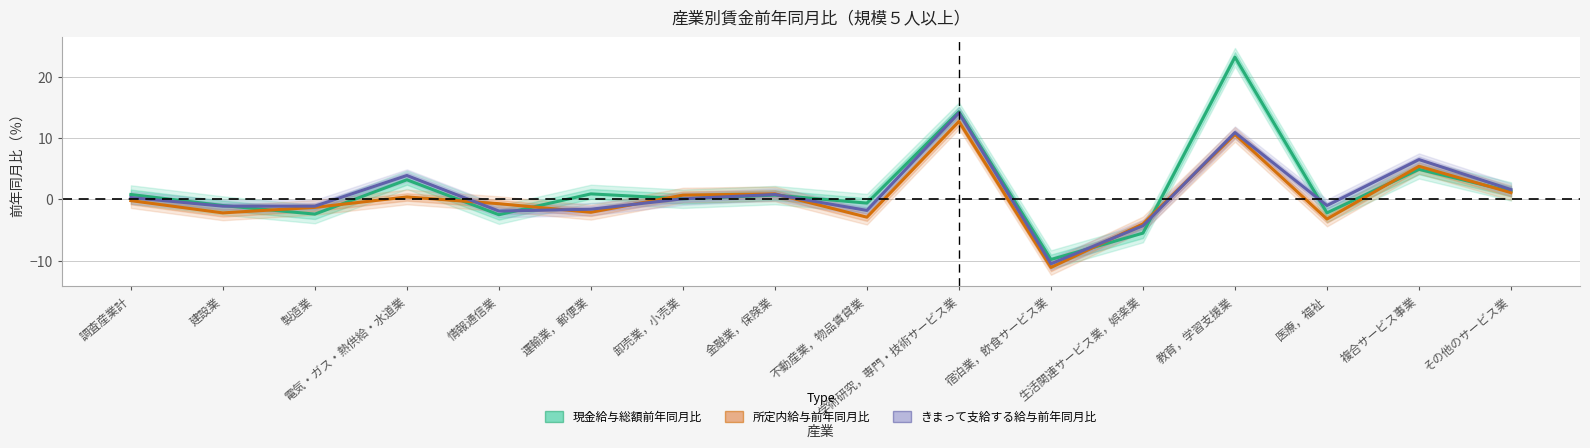

At how many categories does at least one series exceed 19?

1